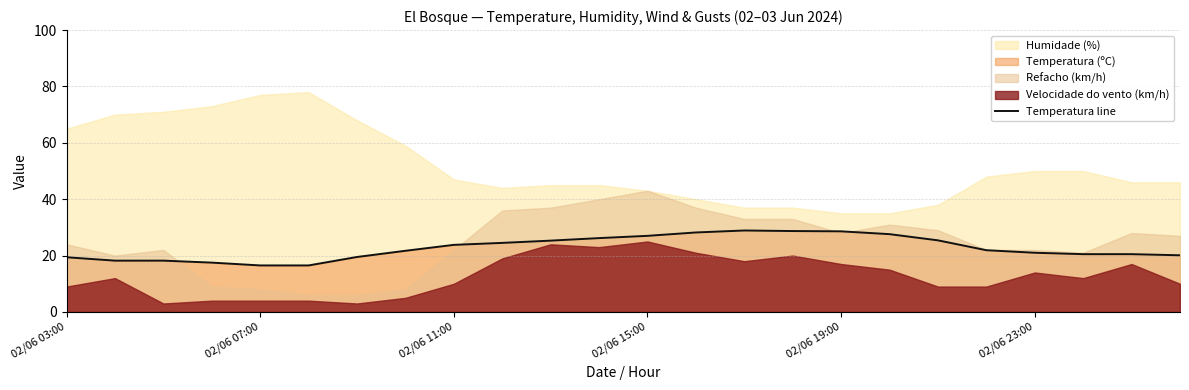

What is the difference between the values at 11 and 9?

1.7